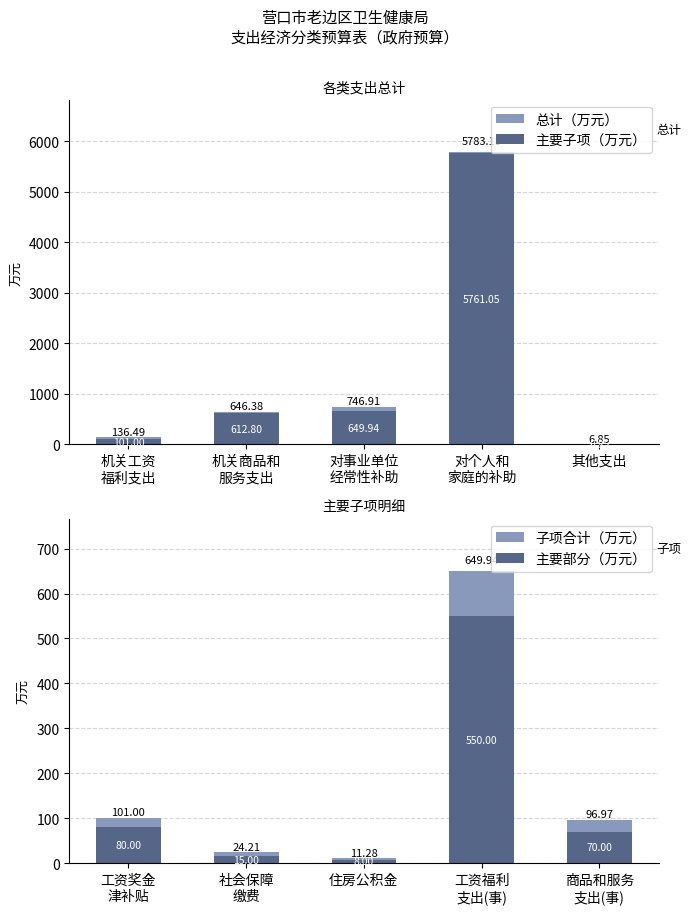

What is the label of the 3rd bar from the left?

对事业单位
经常性补助